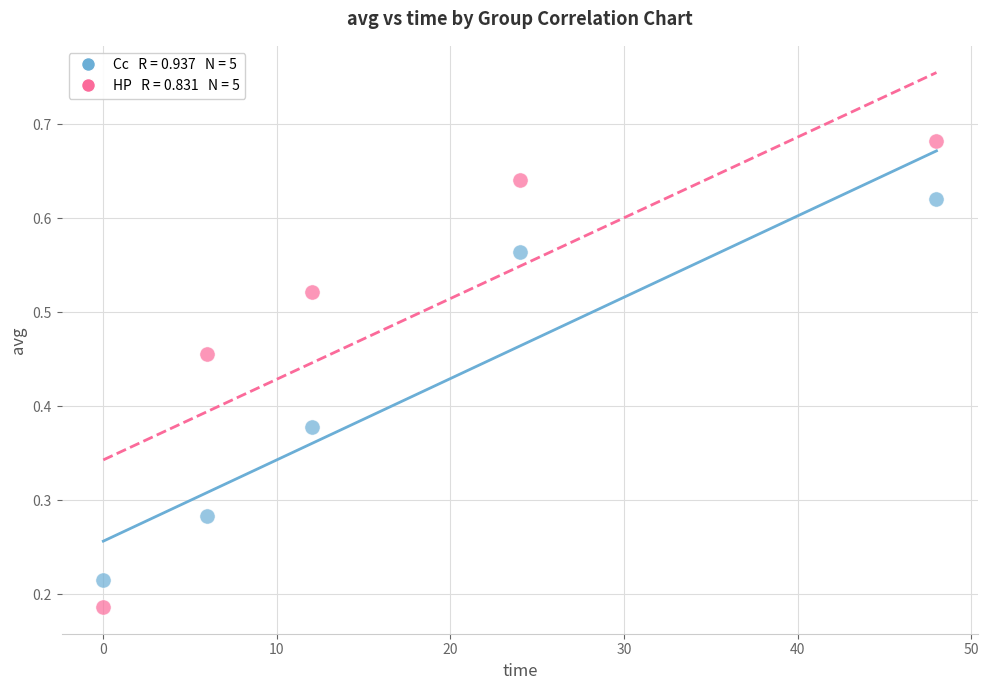

Across all data points, what is the average X value?

18.0